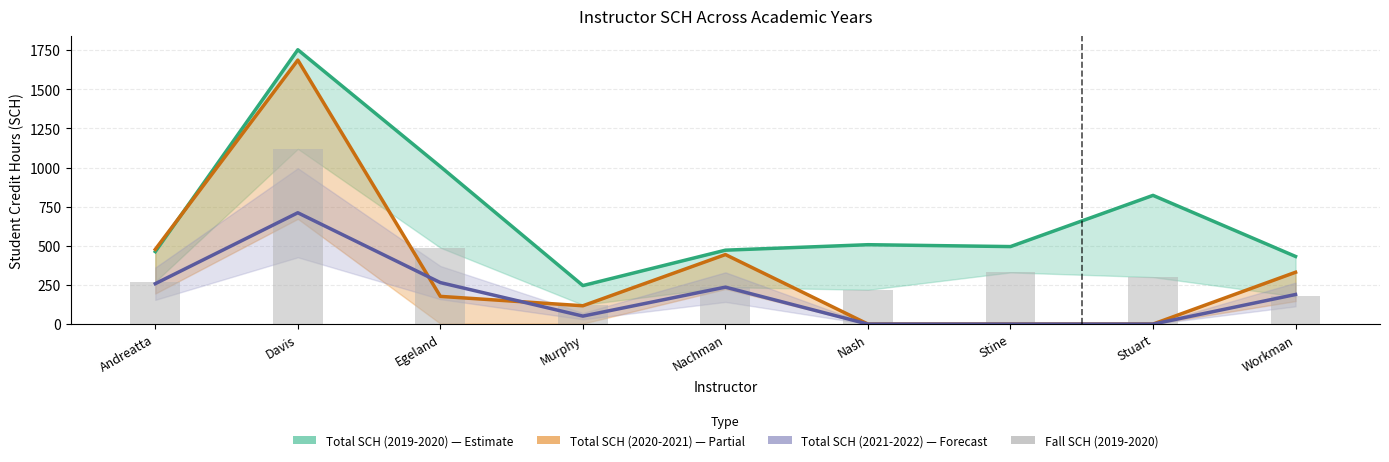

Reading right to left, extract all data points from this chart.

Total SCH (2019-2020): 432	822	495	507	472	246	1006	1752	463
Total SCH (2020-2021): 331	0	0	0	444	117	177	1686	477
Total SCH (2021-2022): 189	0	0	0	236	51	265	711	258
Fall SCH (2019-2020): 177	300	330	219	236	123	488	1119	271